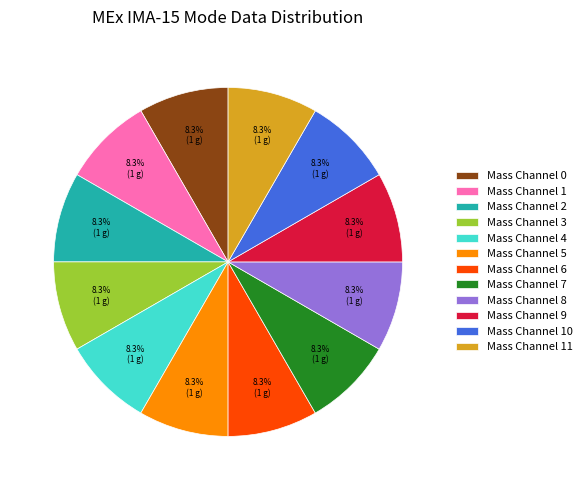

How many slices are in this pie chart?

12